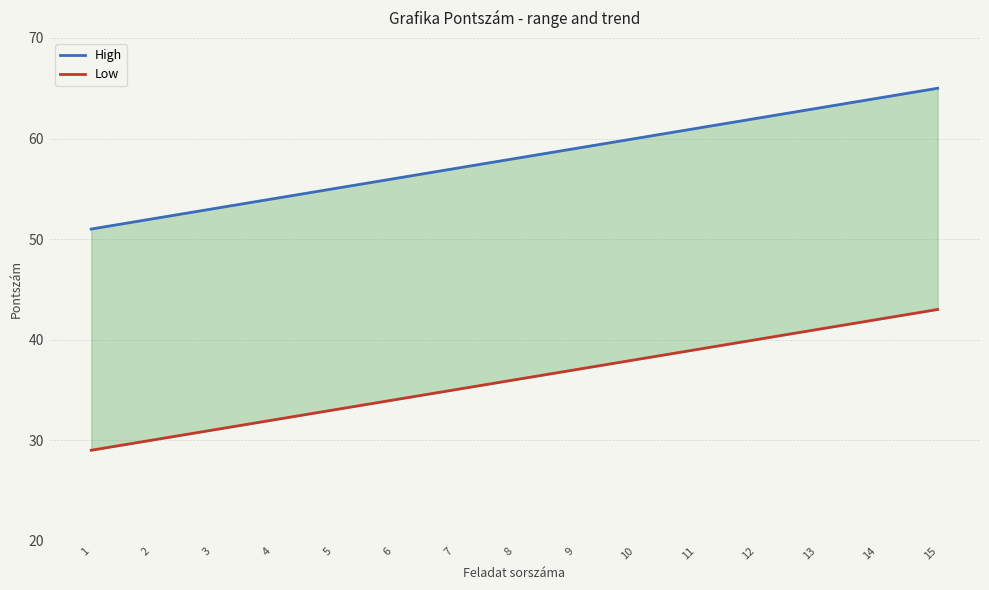

What is the value of the High point at the 11th from the left?

61